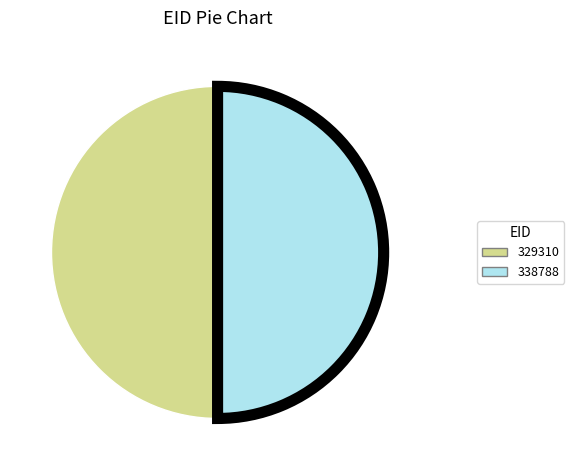

Approximately how many times larger is the value at 338788 compared to 329310?

1.0